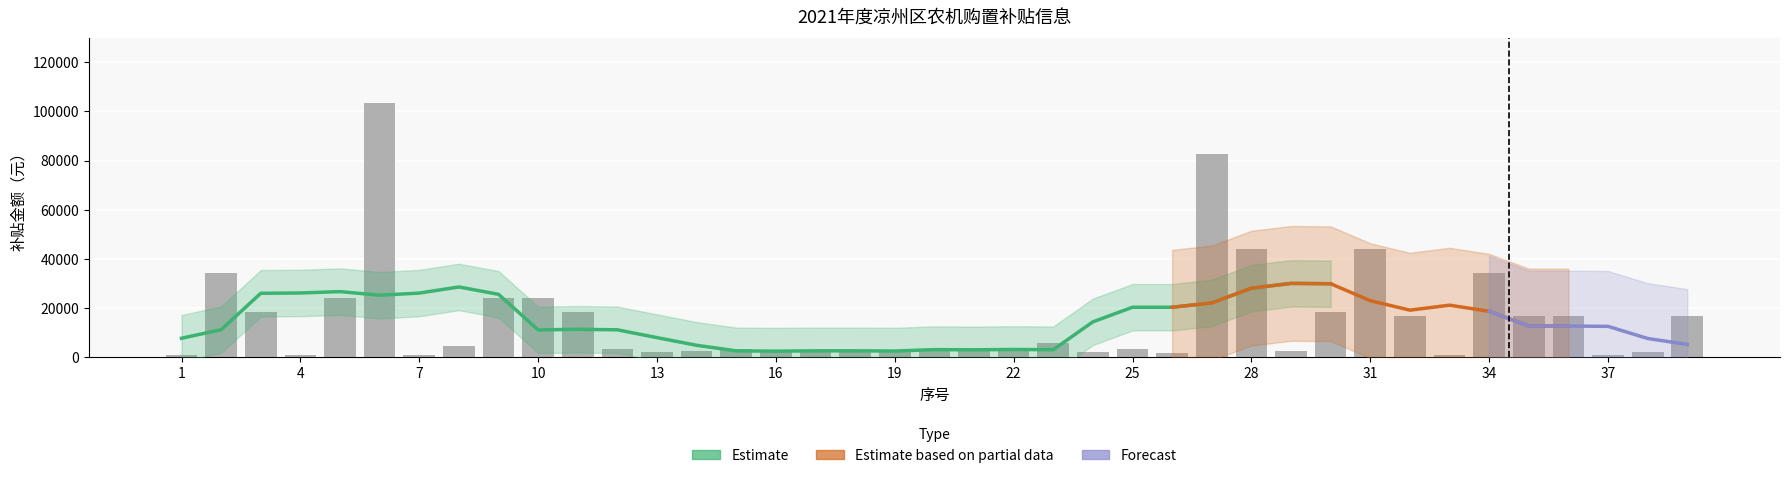

Reading right to left, extract all data points from this chart.

39=17000	38=2040	37=900	36=17000	35=17000	34=34500	33=900	32=17000	31=44000	30=18300	29=2800	28=44000	27=82700	26=1860	25=3400	24=2040	23=6000	22=2800	21=2500	20=3400	19=2500	18=2500	17=2500	16=2040	15=3400	14=2500	13=2400	12=3400	11=18300	10=24300	9=24300	8=4800	7=900	6=103600	5=24300	4=900	3=18300	2=34500	1=900